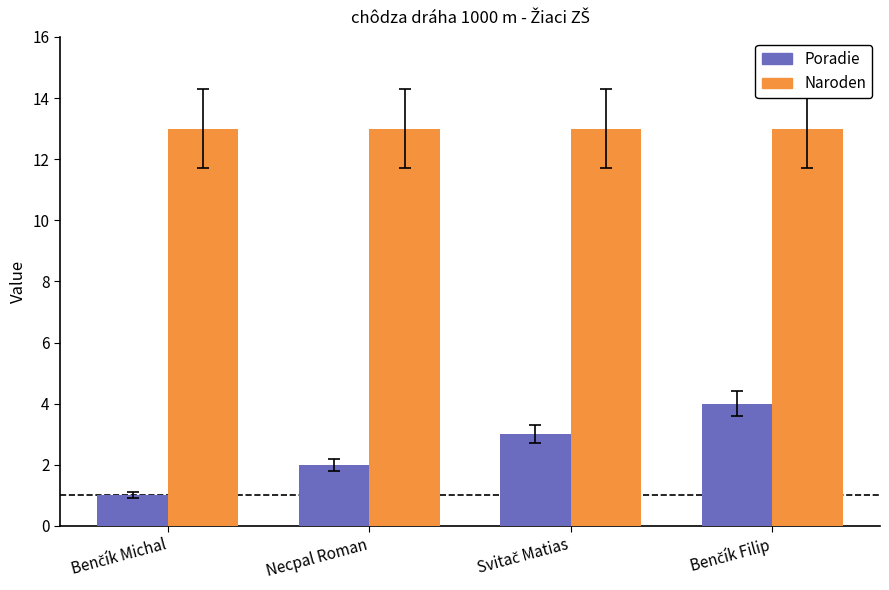

What is the difference between the maximum and minimum values in the Poradie series?

3